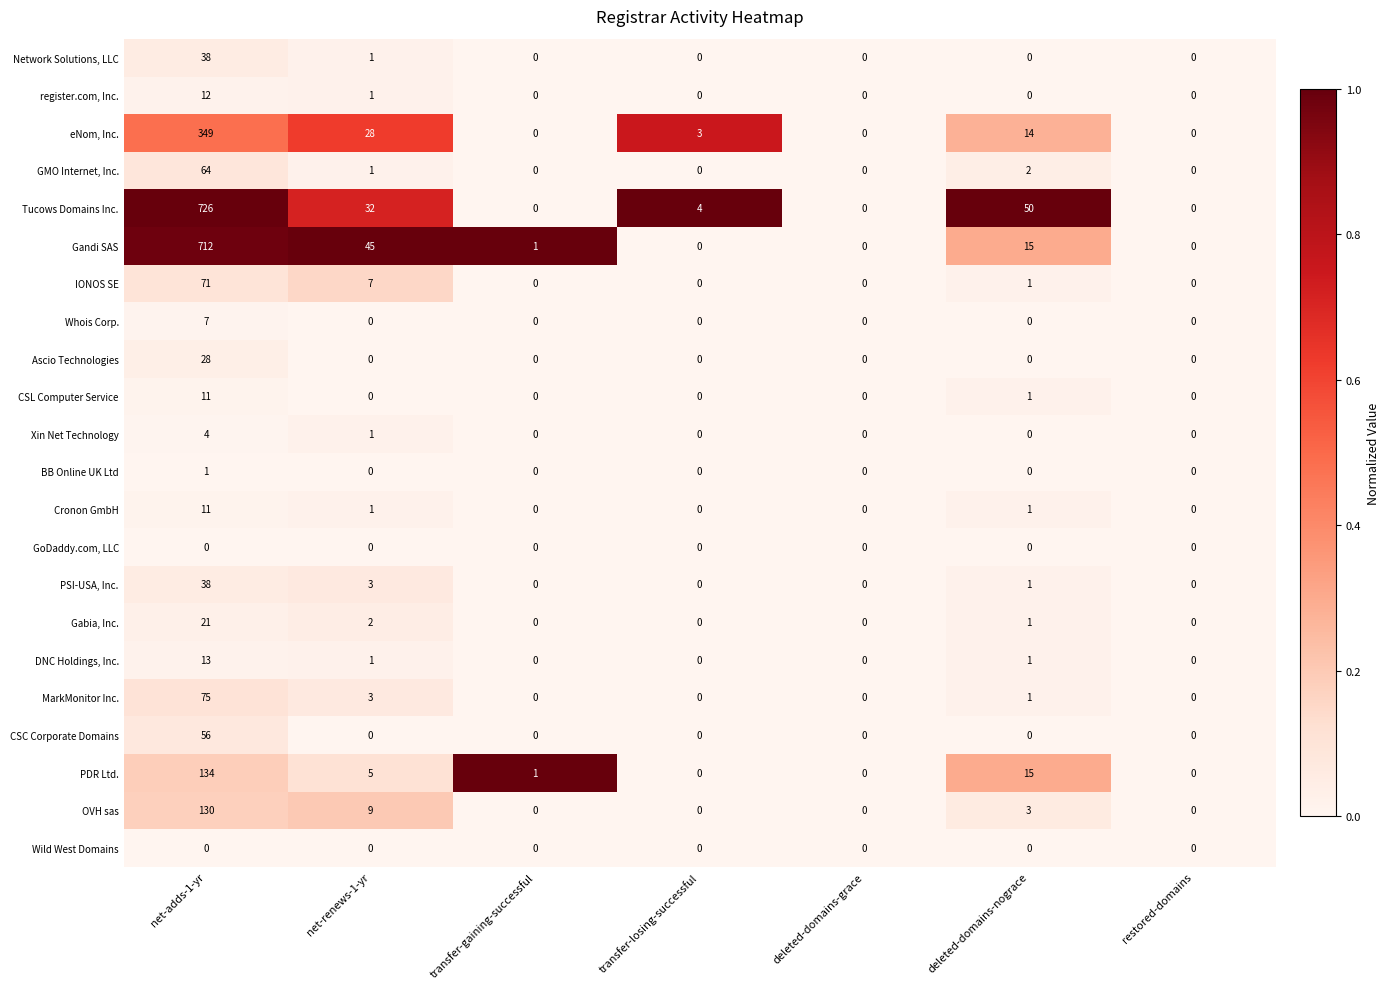

How many categories are shown in the chart?

7